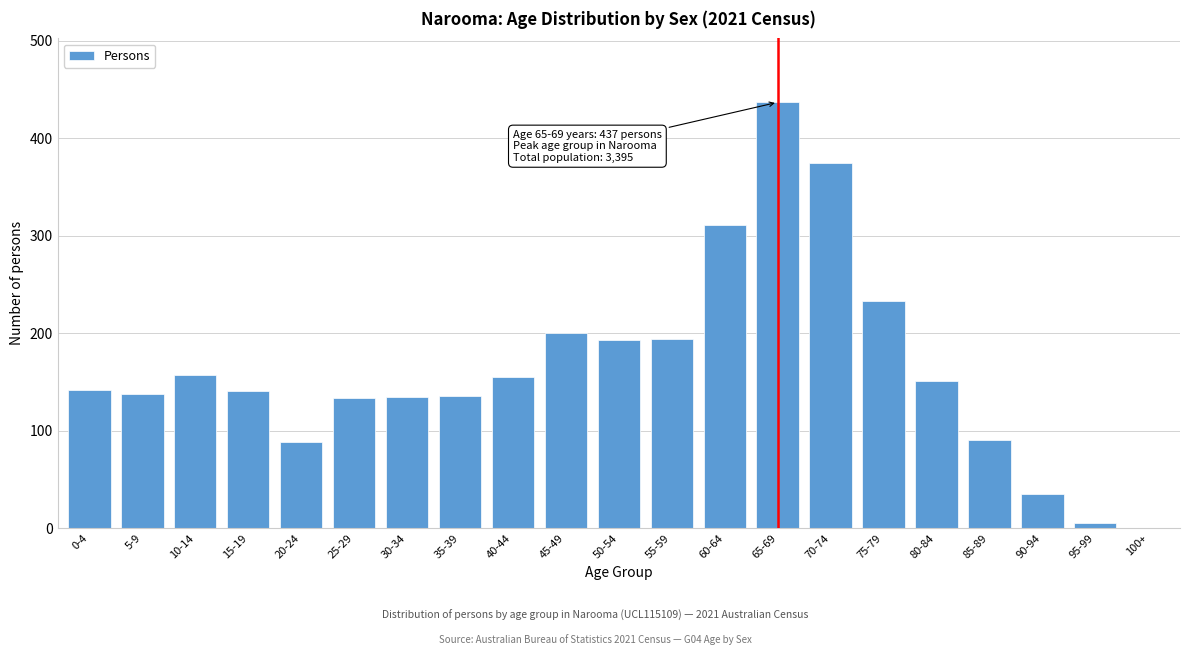

What is the greatest value displayed?

437